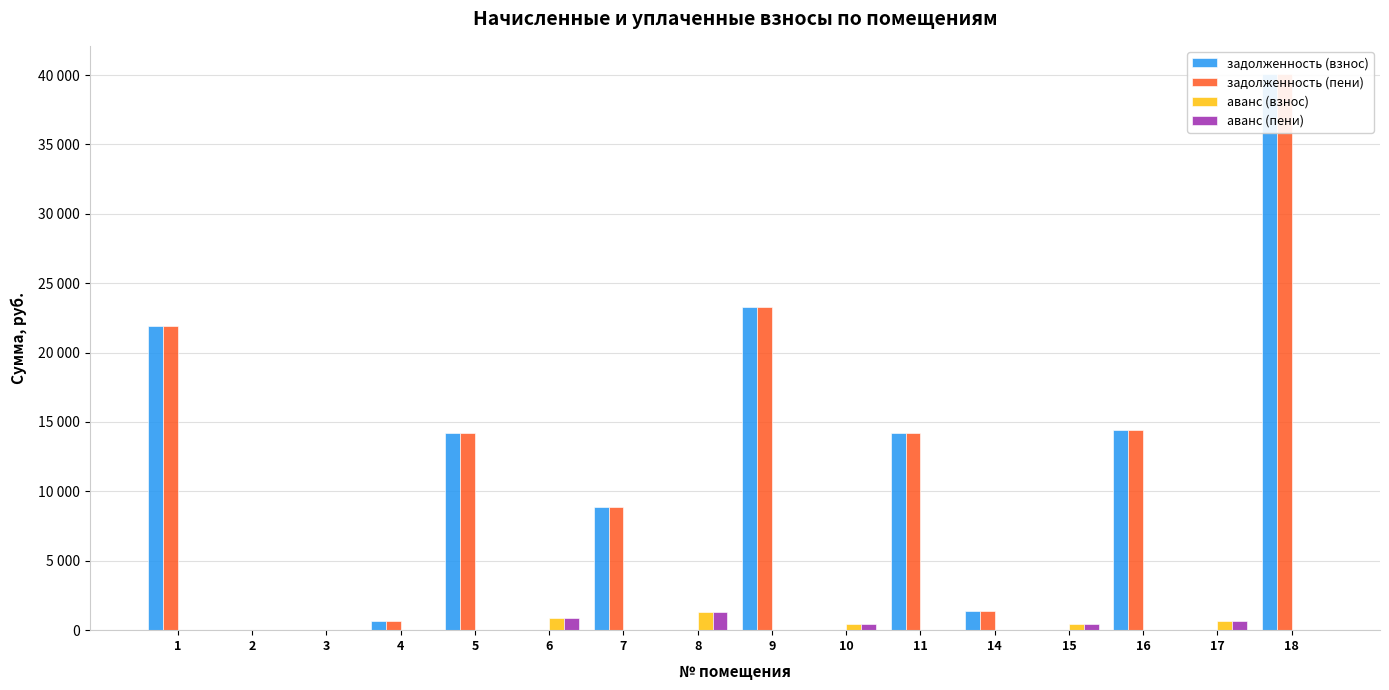

How many groups of bars are there?

16